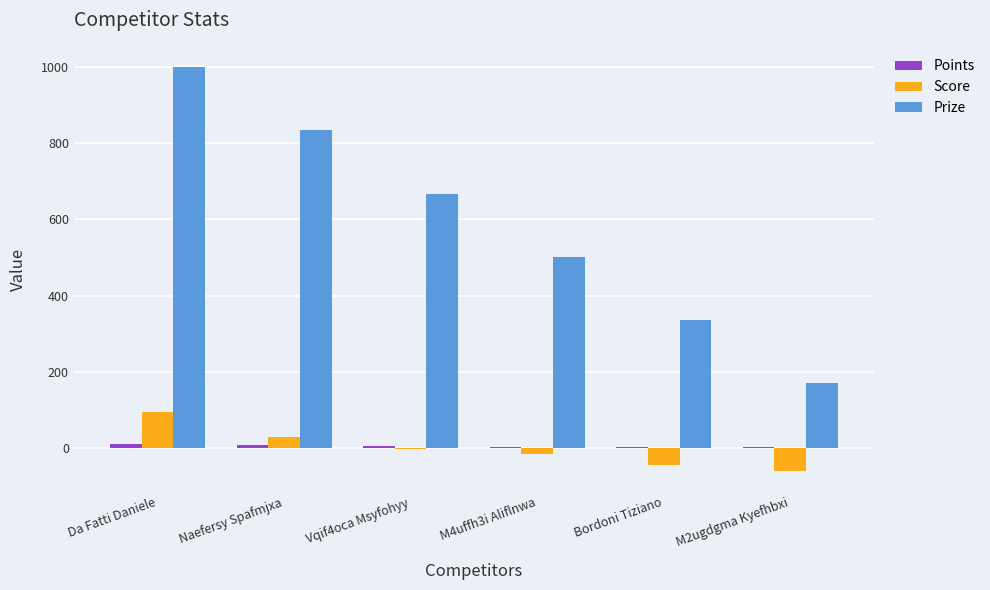

Which series changed the most between M4uffh3i Aliflnwa and M2ugdgma Kyefhbxi?

Prize